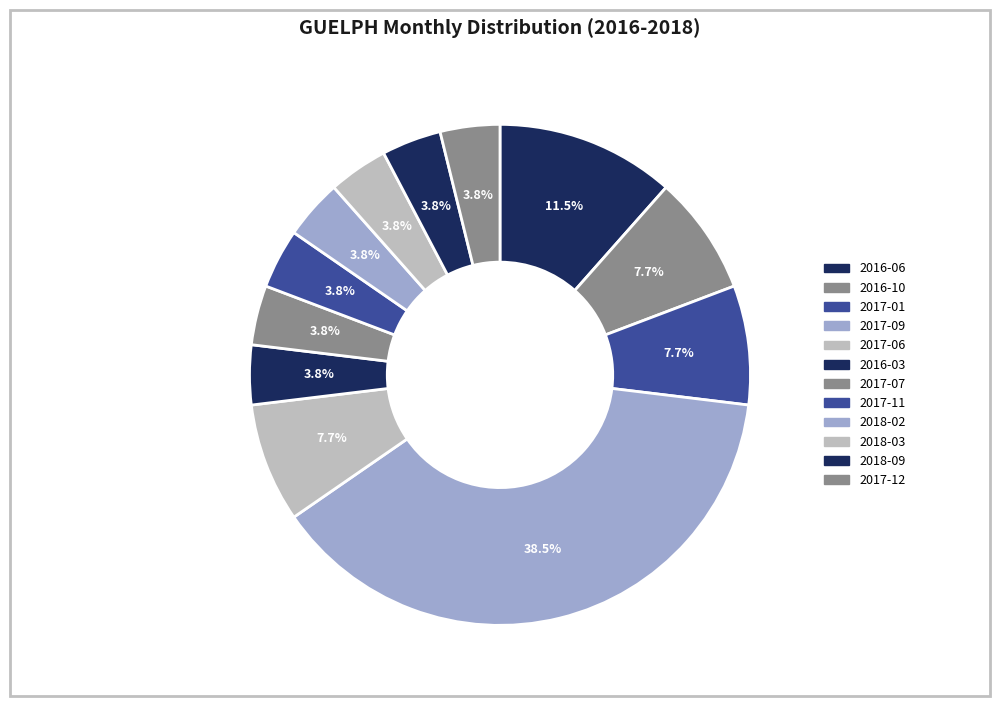

Does any single category account for the majority?

No